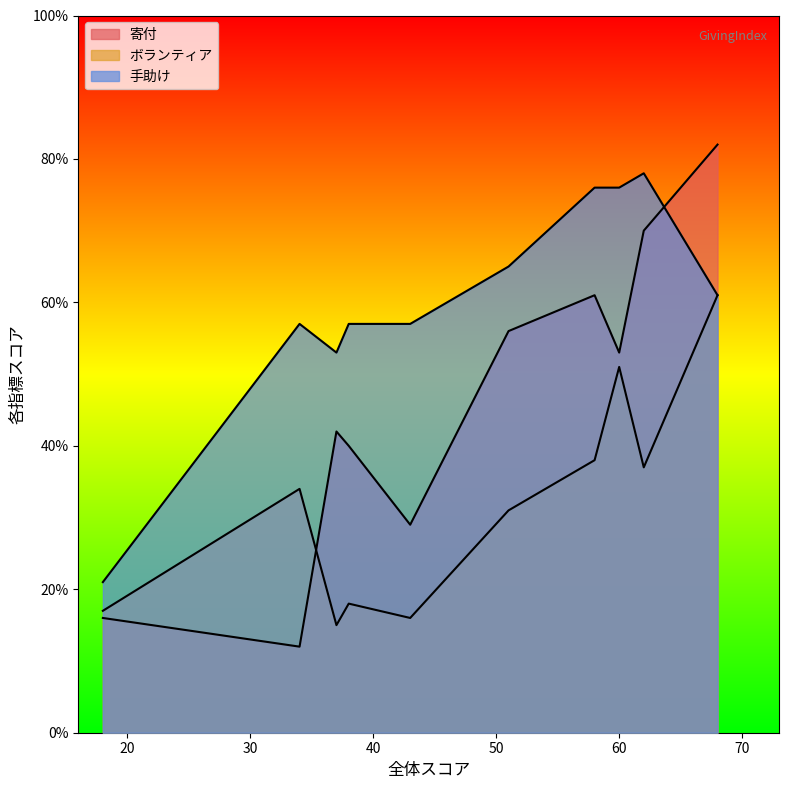

Reading left to right, list all the values displayed in this chart.

寄付: 68=82	62=70	60=53	58=61	51=56	34=12	43=29	38=40	37=42	18=16
ボランティア: 68=61	62=37	60=51	58=38	51=31	34=34	43=16	38=18	37=15	18=17
手助け: 68=61	62=78	60=76	58=76	51=65	34=57	43=57	38=57	37=53	18=21